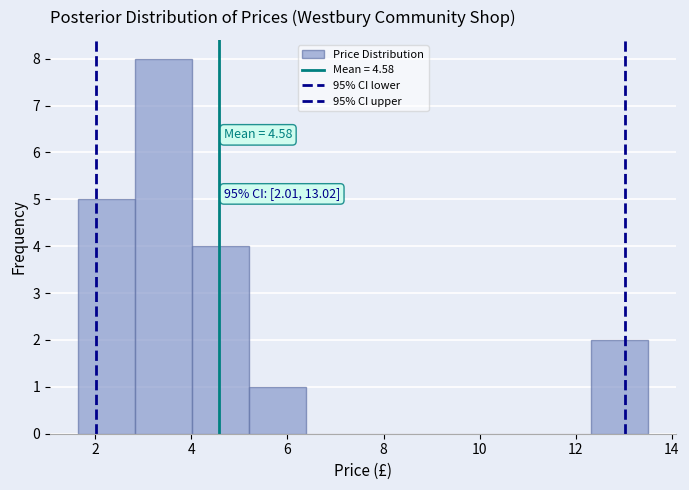

Over which range of the x-axis is the bar tallest?

2.8 to 4.0